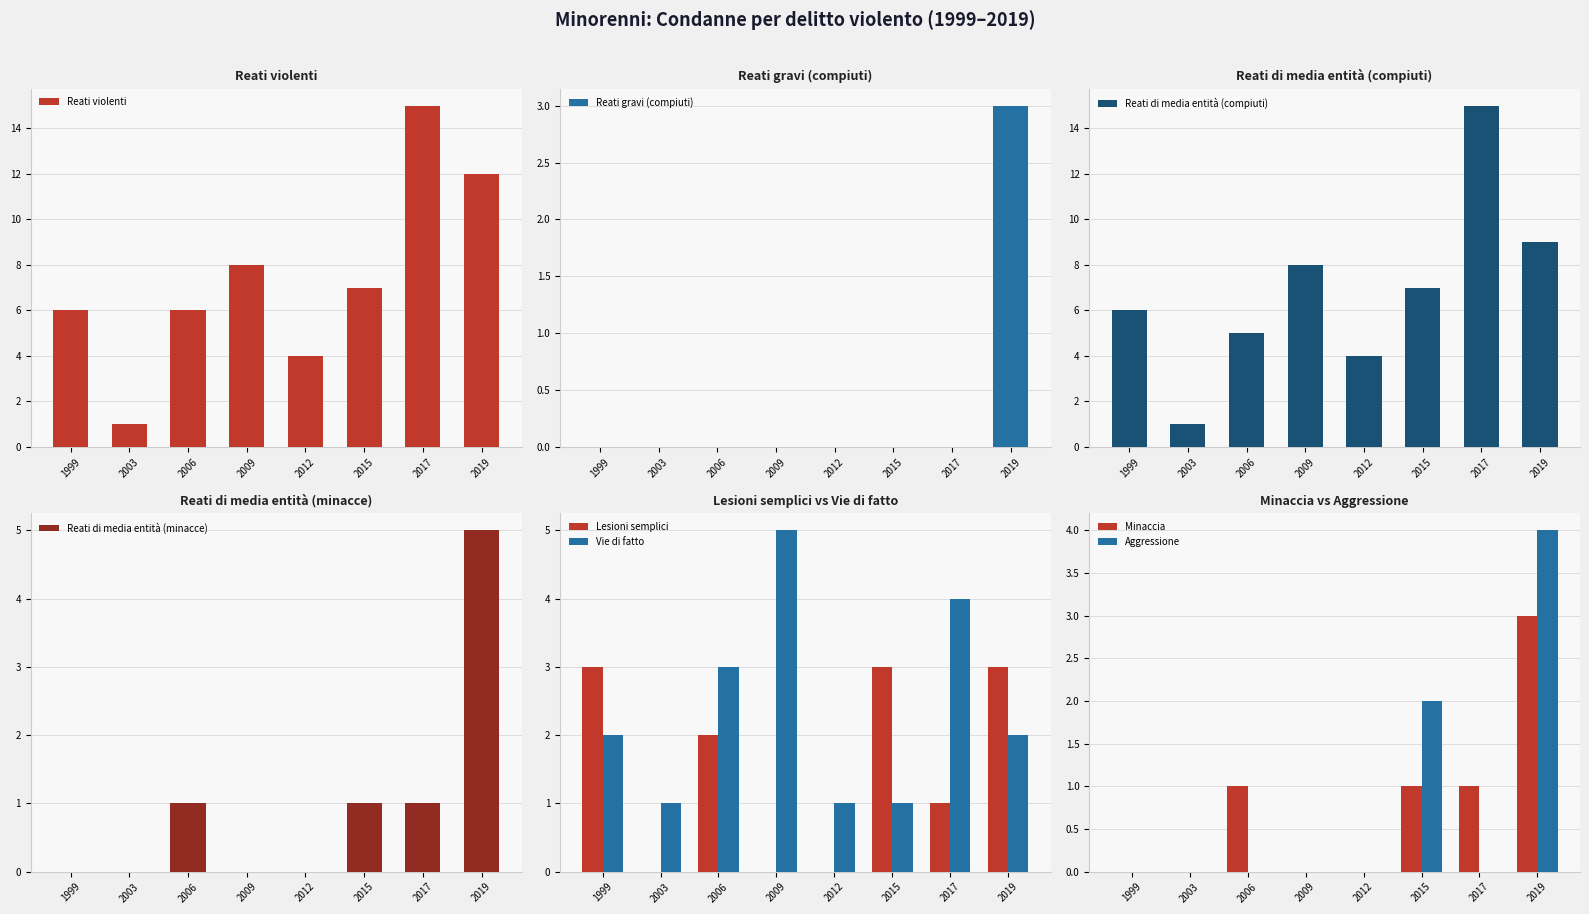

The value of Reati violenti at 2017 is 6. True or false?

False